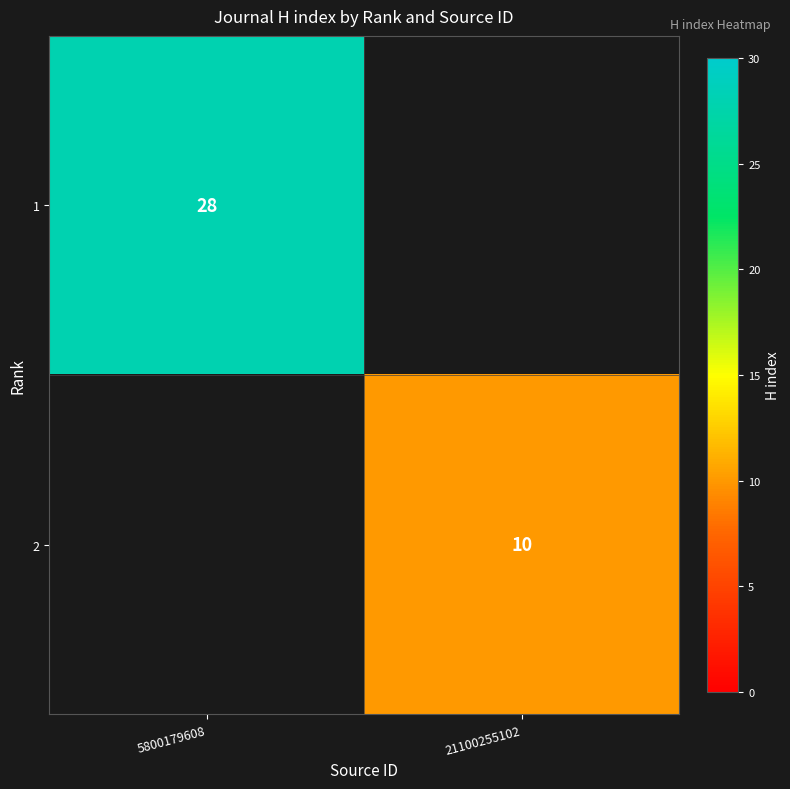

The 1 series shows 47 at 5800179608. True or false?

False